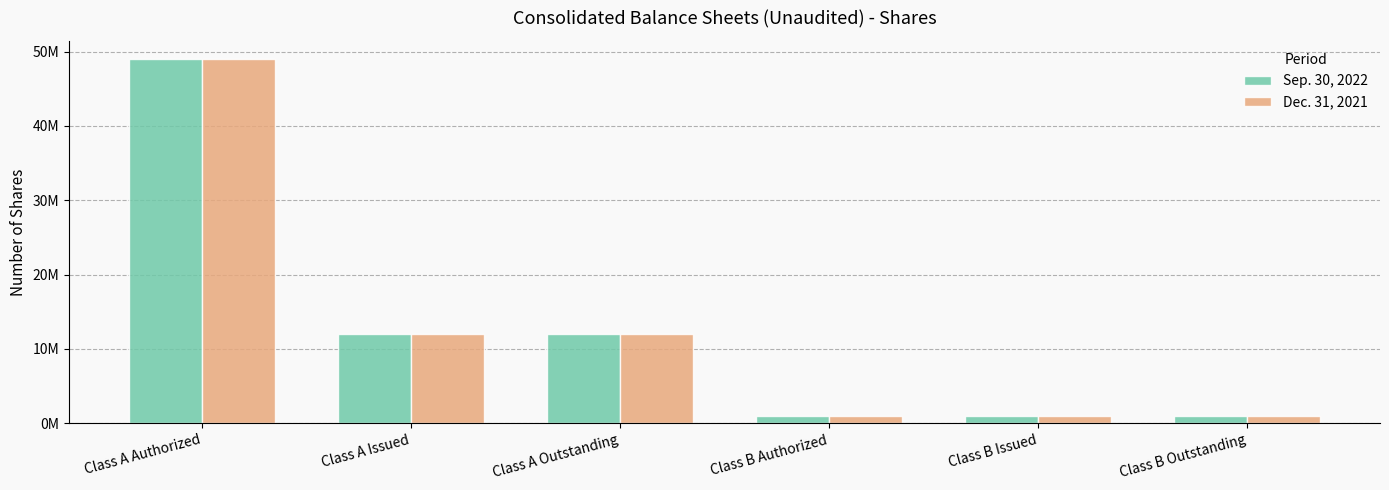

Reading right to left, transcribe all the data shown in this chart.

Sep. 30, 2022: 1000000	1000000	1000000	11940000	11940000	49000000
Dec. 31, 2021: 1000000	1000000	1000000	11940000	11940000	49000000